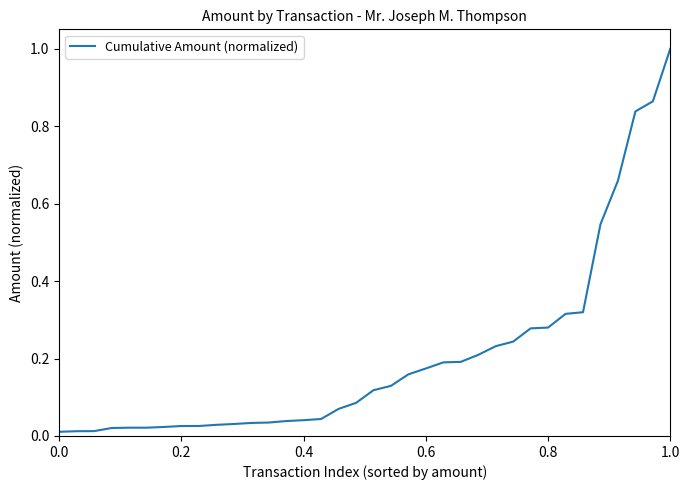

What is the difference between the maximum and minimum values?

1.0